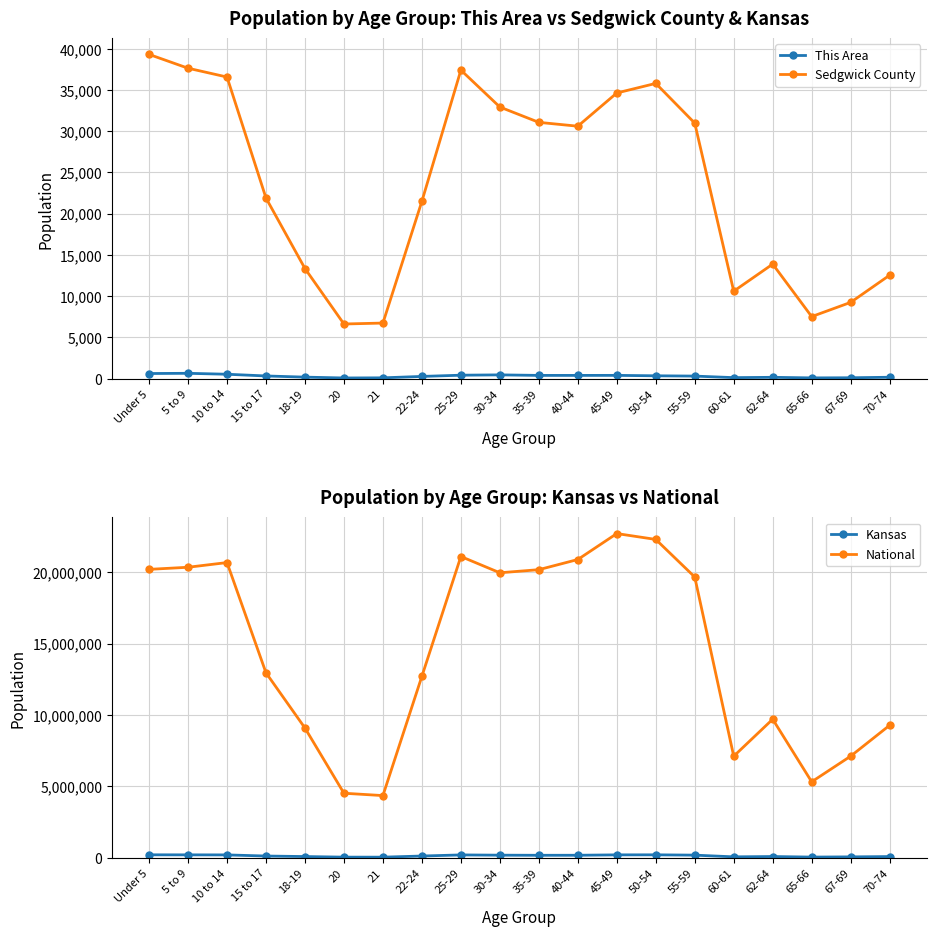

Count the number of categories in the chart.

20